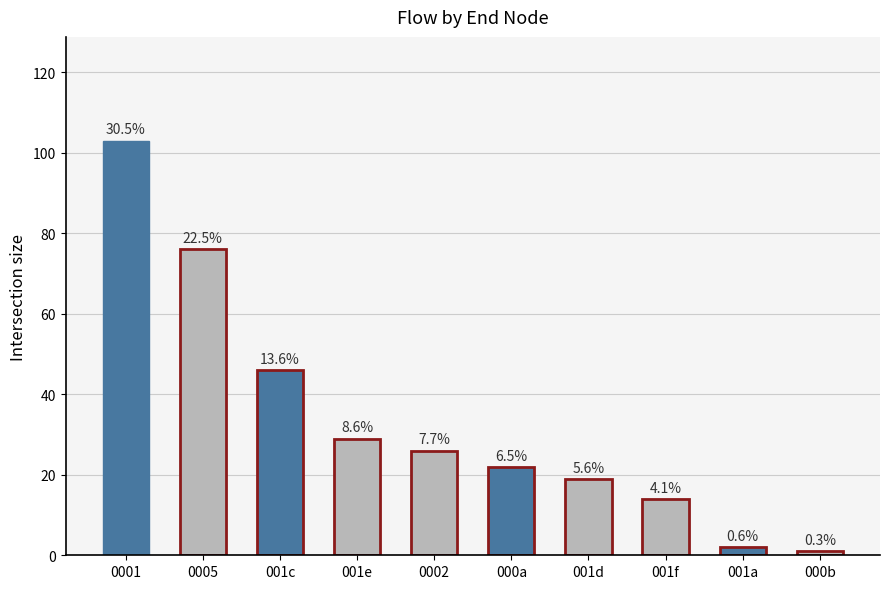

What is the difference between the second highest and second lowest values?

74